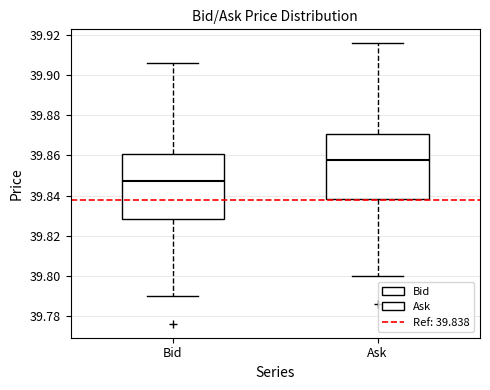

Which box's median line is the highest?

Ask